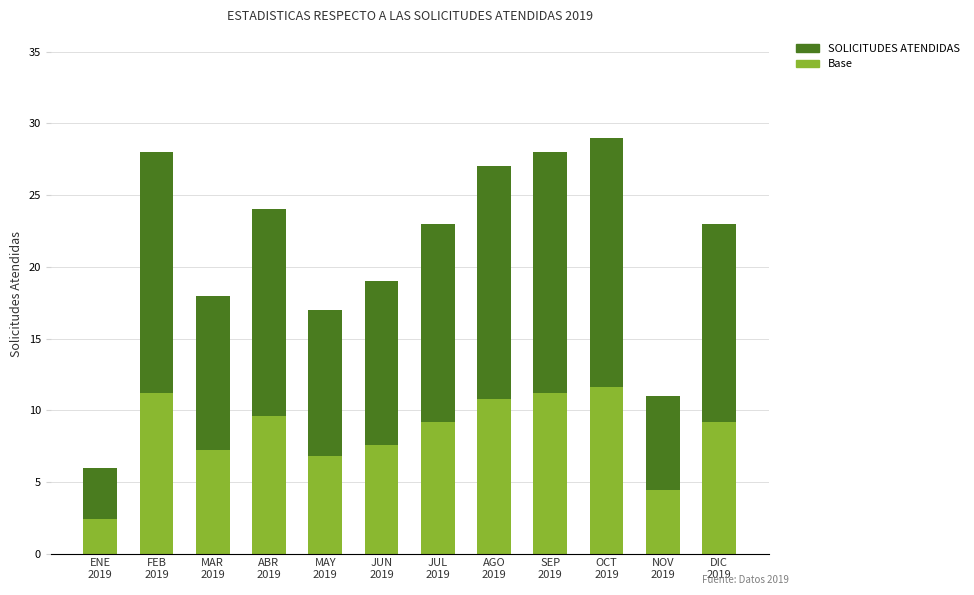

What is the label of the 8th bar from the left?

AGO
2019